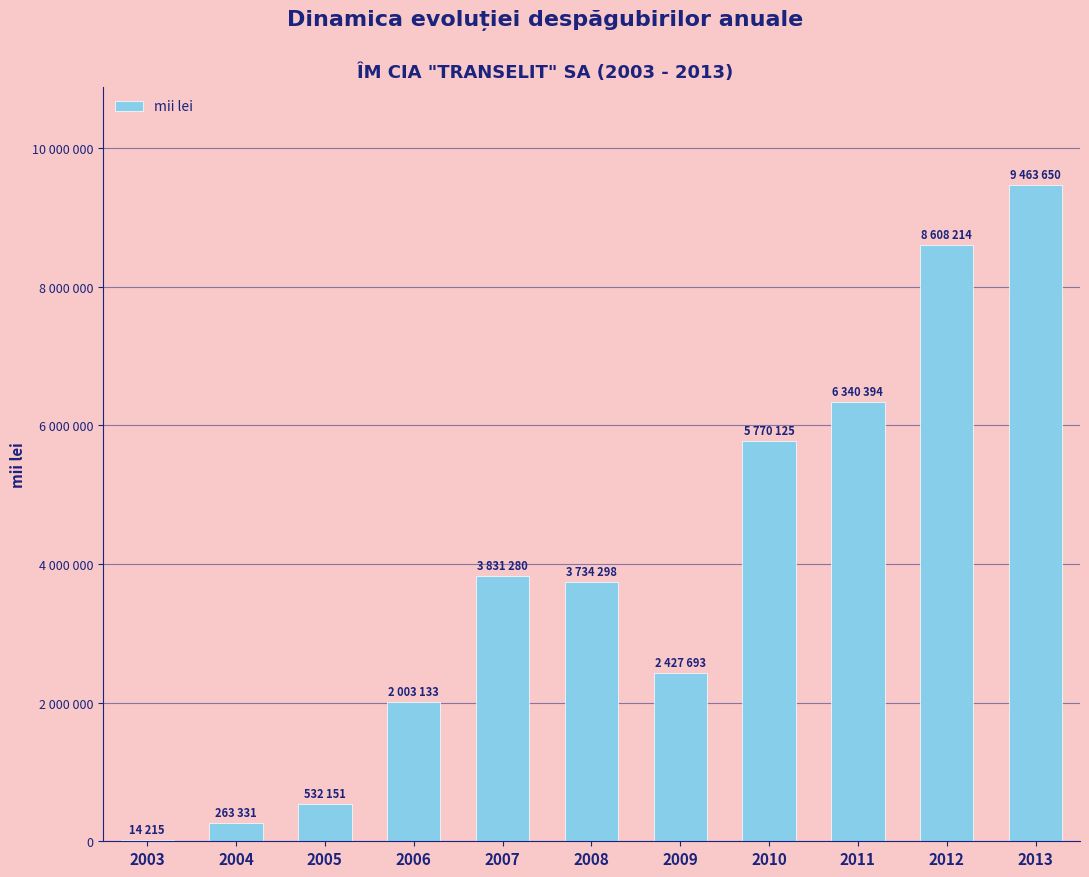

Which category has the lowest value across all series?

2003